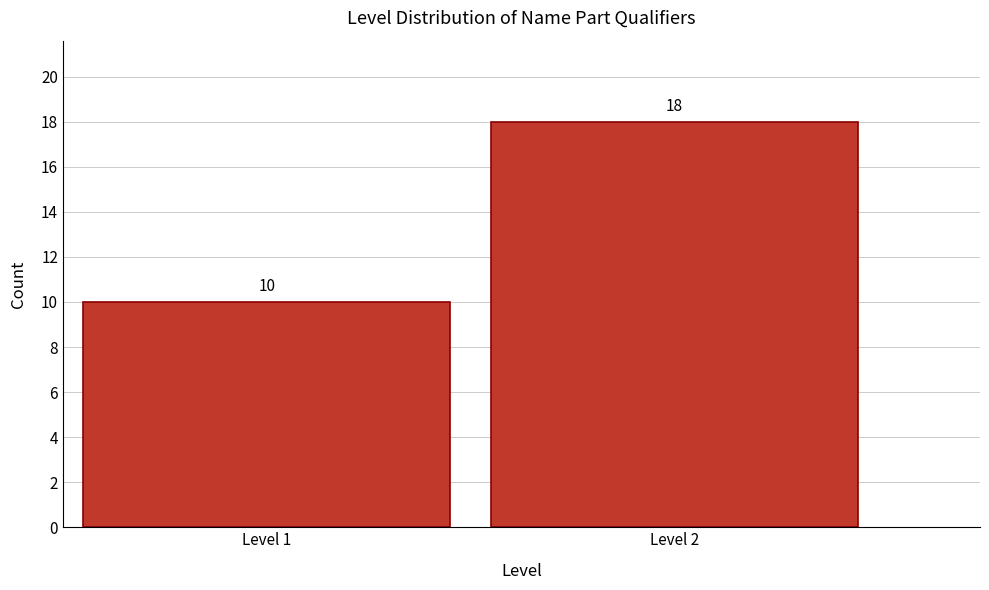

Reading right to left, extract all data points from this chart.

Level 2=18	Level 1=10